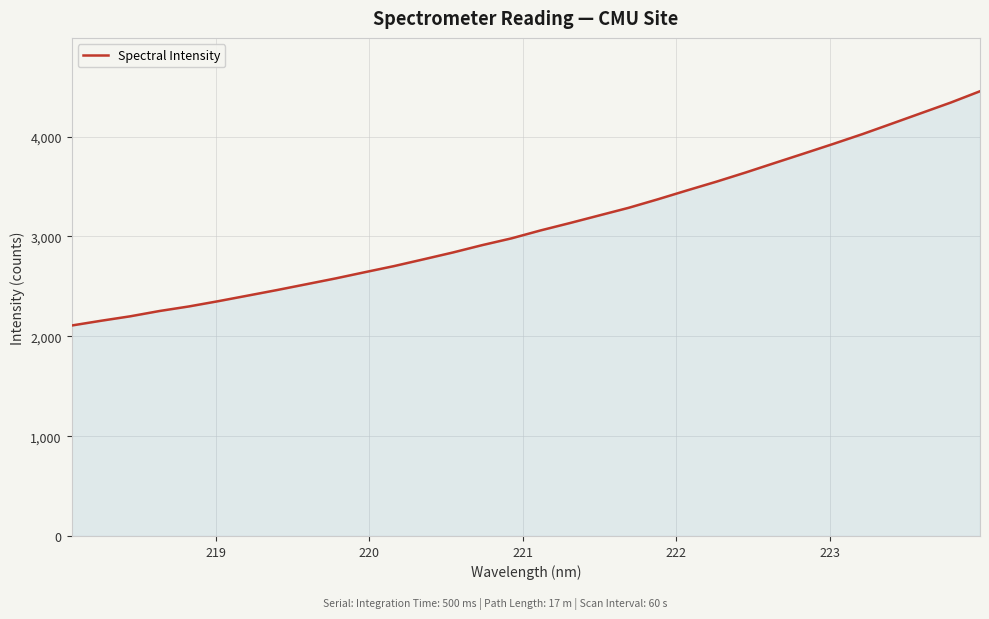

What is the greatest value displayed?

4454.8